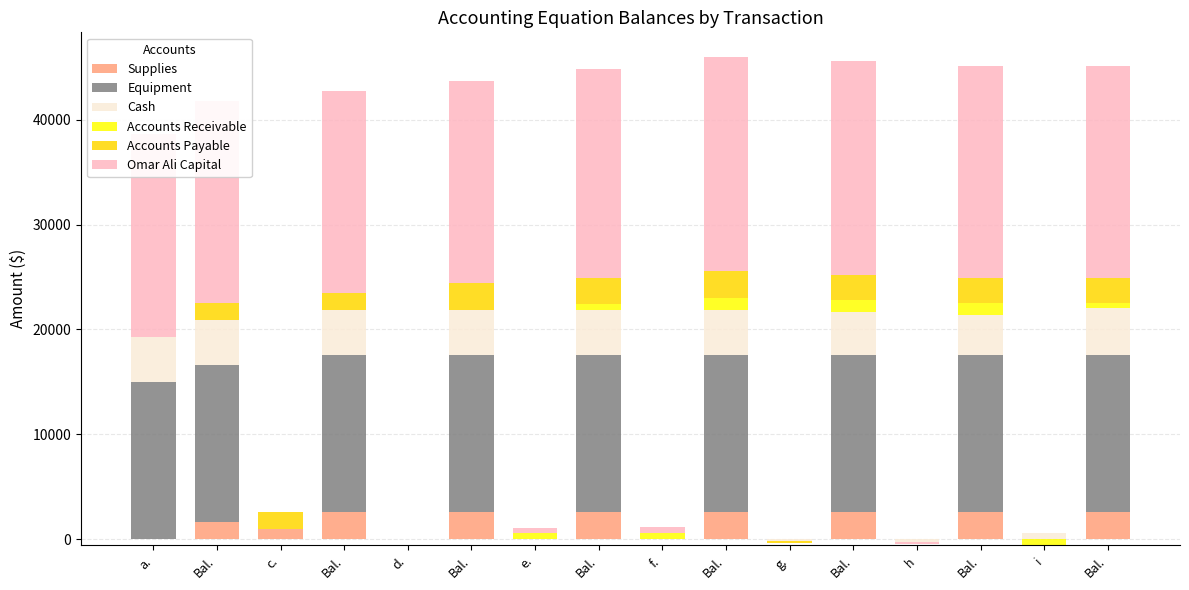

What are all the series names shown in the legend?

Supplies, Equipment, Cash, Accounts Receivable, Accounts Payable, Omar Ali Capital